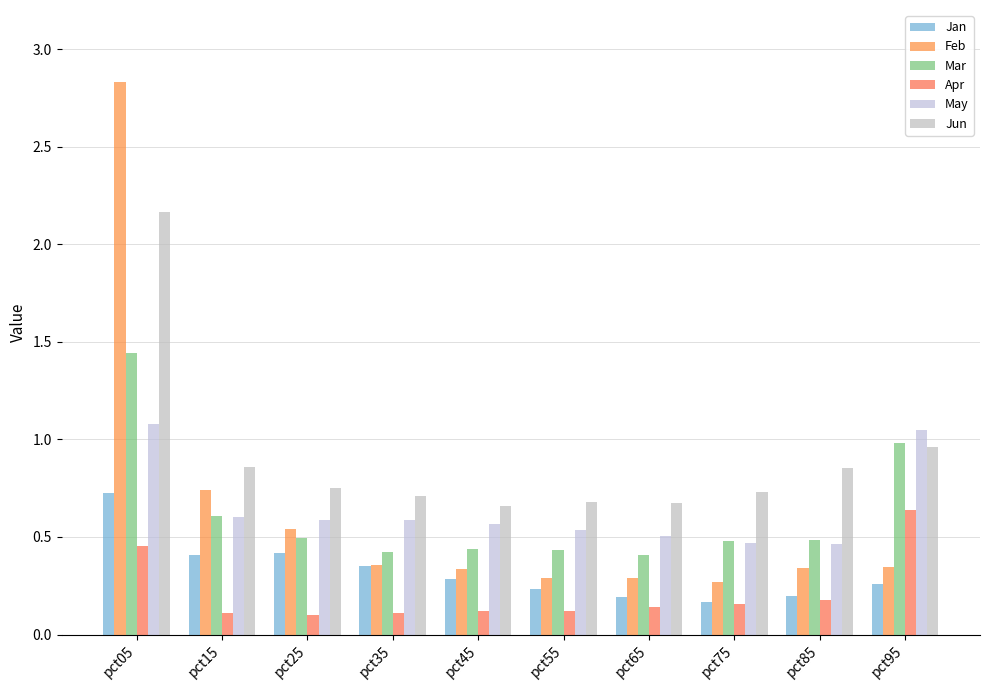

How many bars are there in total?

60